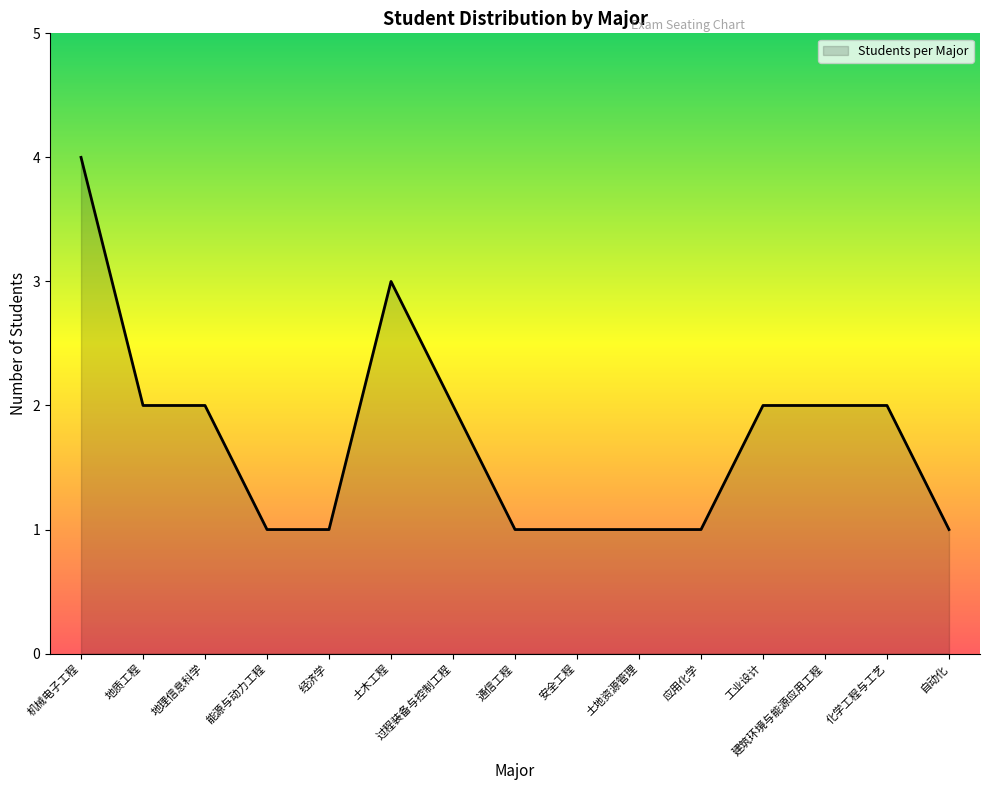

Is it true that the value at 能源与动力工程 is 1?

True